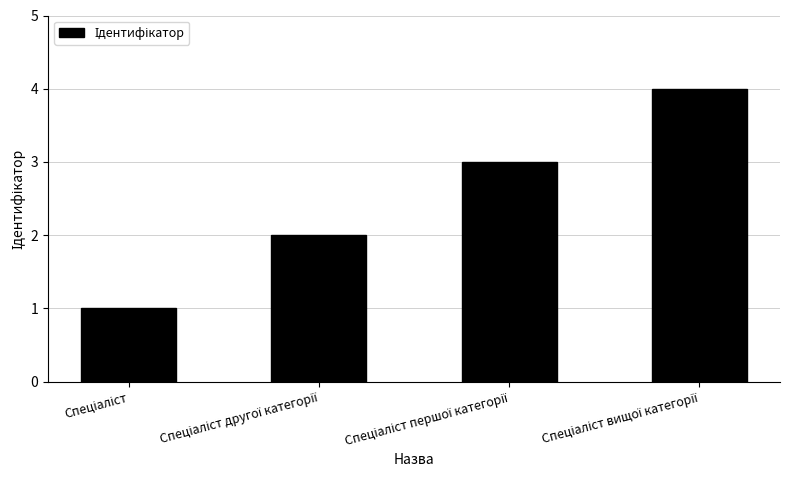

What is the difference between the maximum and minimum values?

3